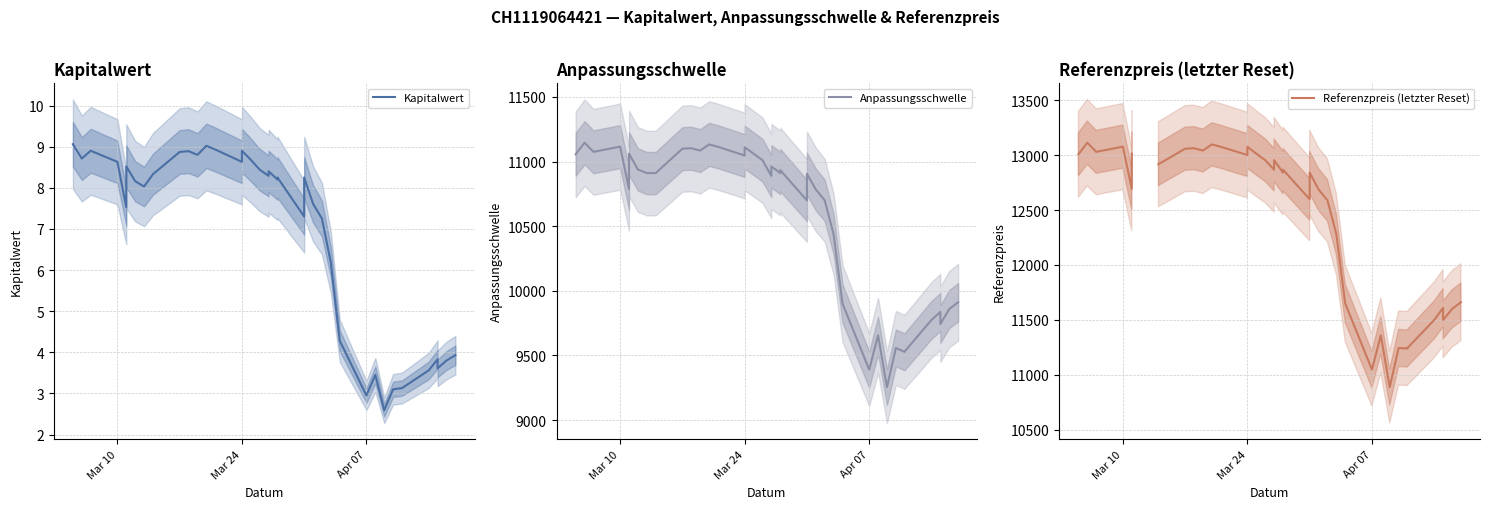

Count the number of data series in this chart.

3